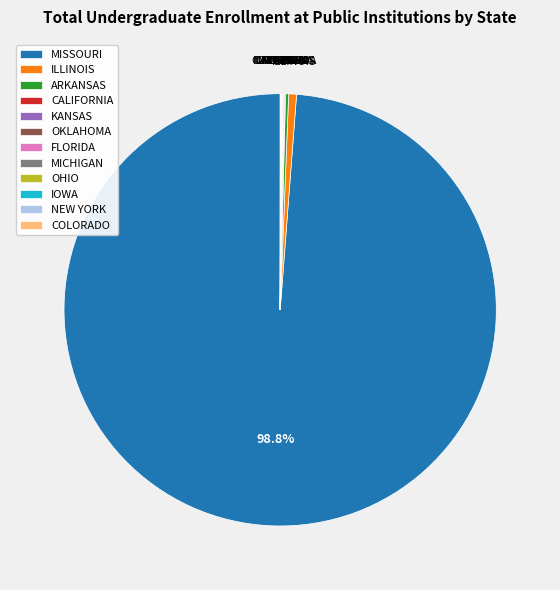

Which category has the biggest portion of the pie?

MISSOURI